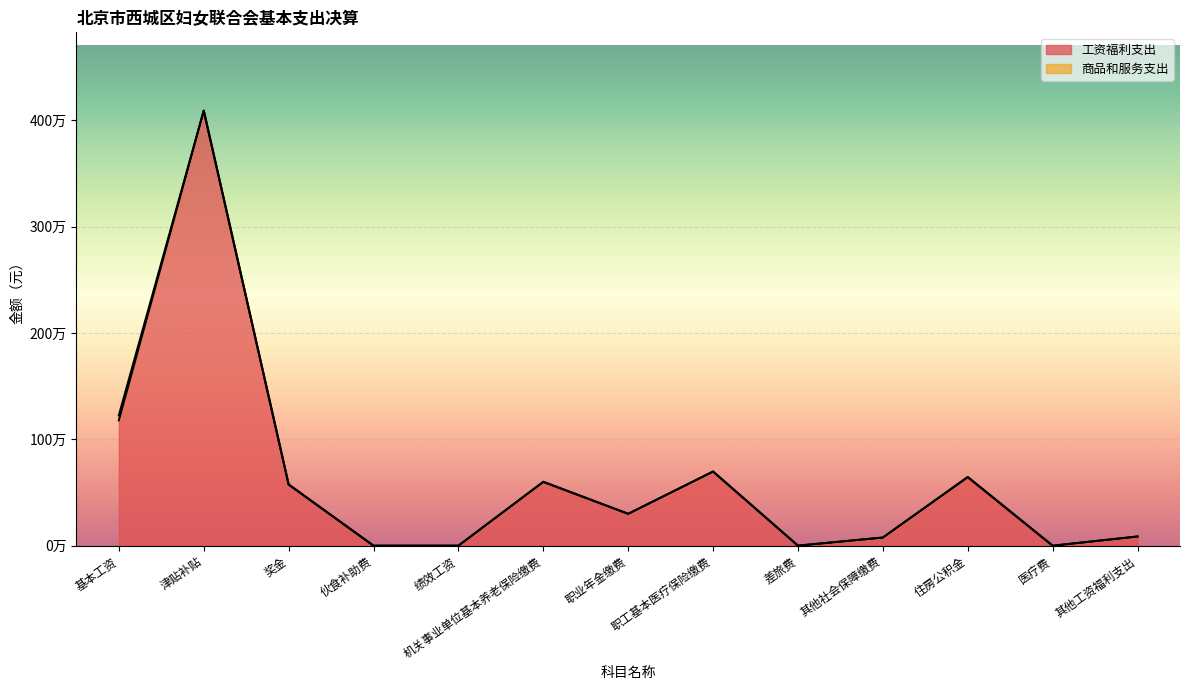

What position from the right is 职工基本医疗保险缴费?

6